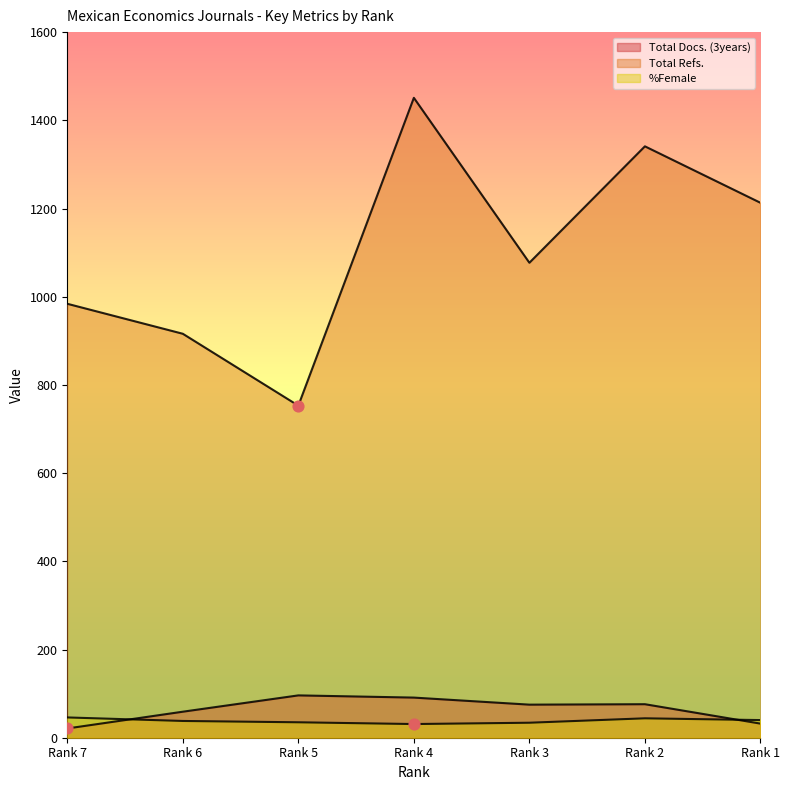

At which category is the sum across all series the highest?

Rank 4